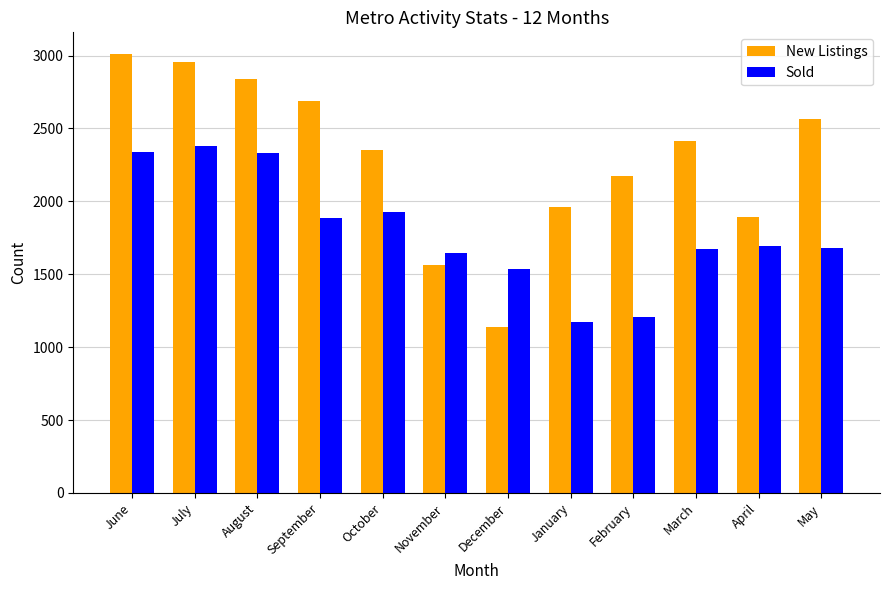

At which label does New Listings reach its minimum?

December